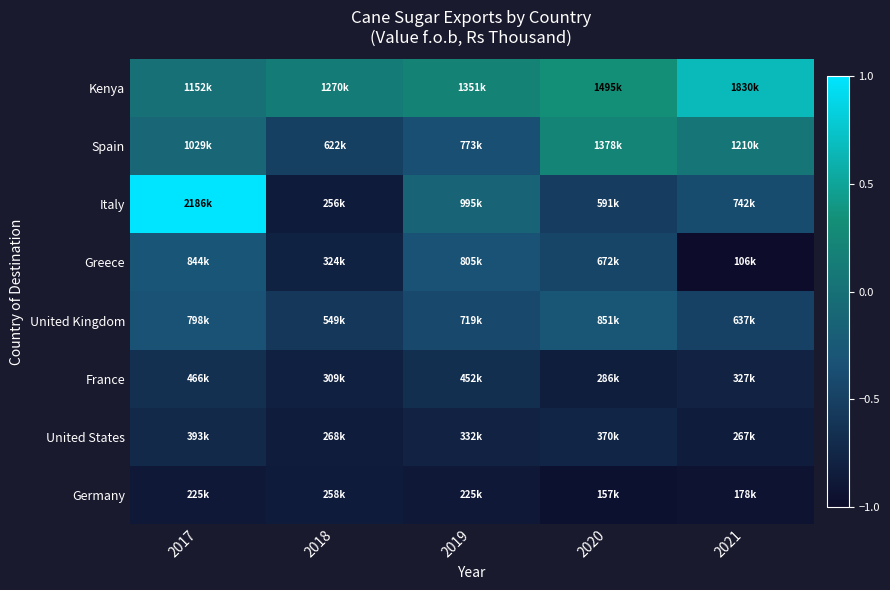

Which series has the widest spread of values?

Italy